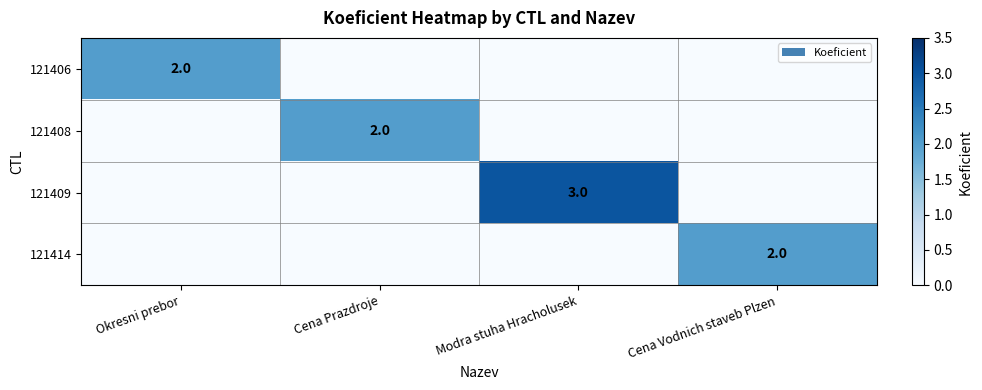

Is it true that 121406 equals 2 at Okresni prebor?

True